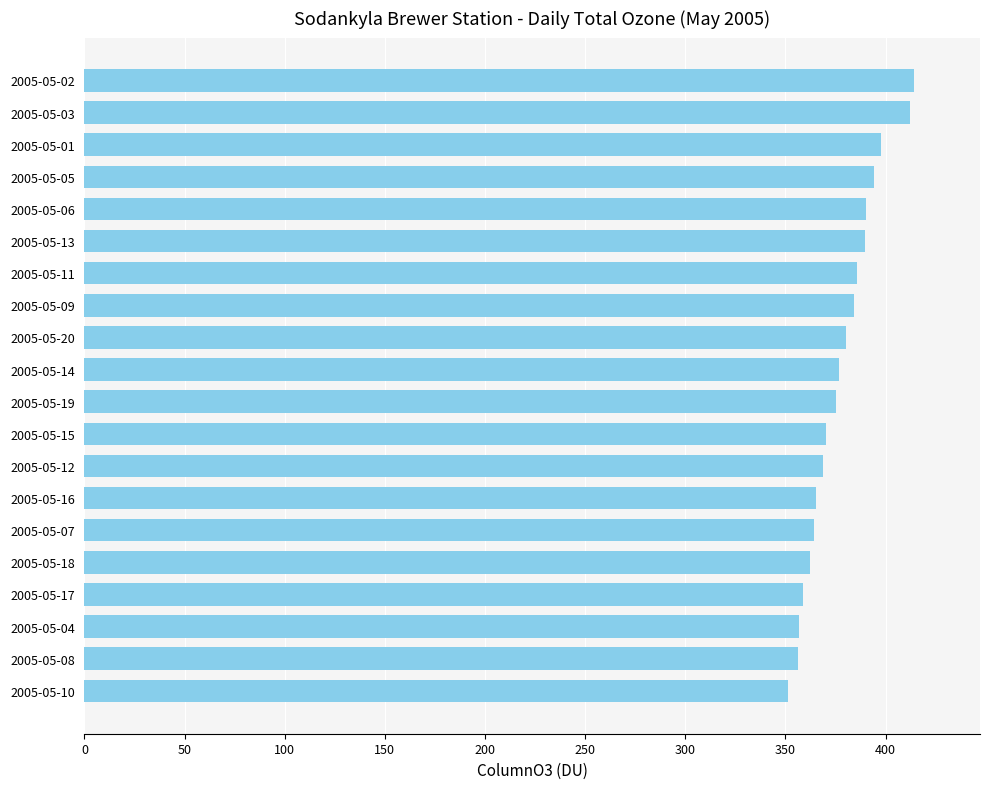

Which has a higher value, 2005-05-17 or 2005-05-14?

2005-05-14